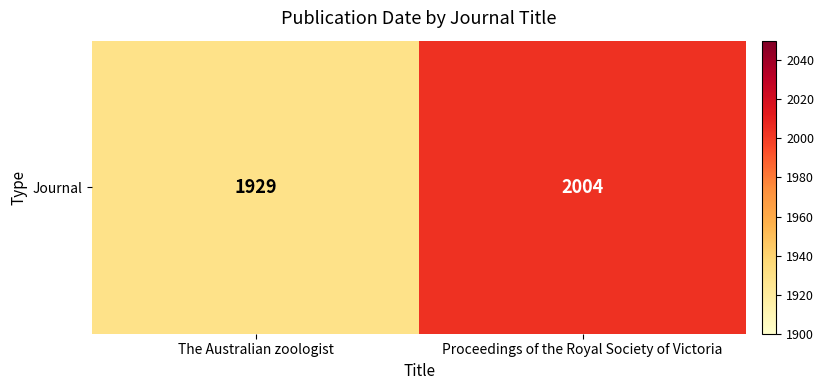

Is it true that the value at Proceedings of the Royal Society of Victoria is 489?

False